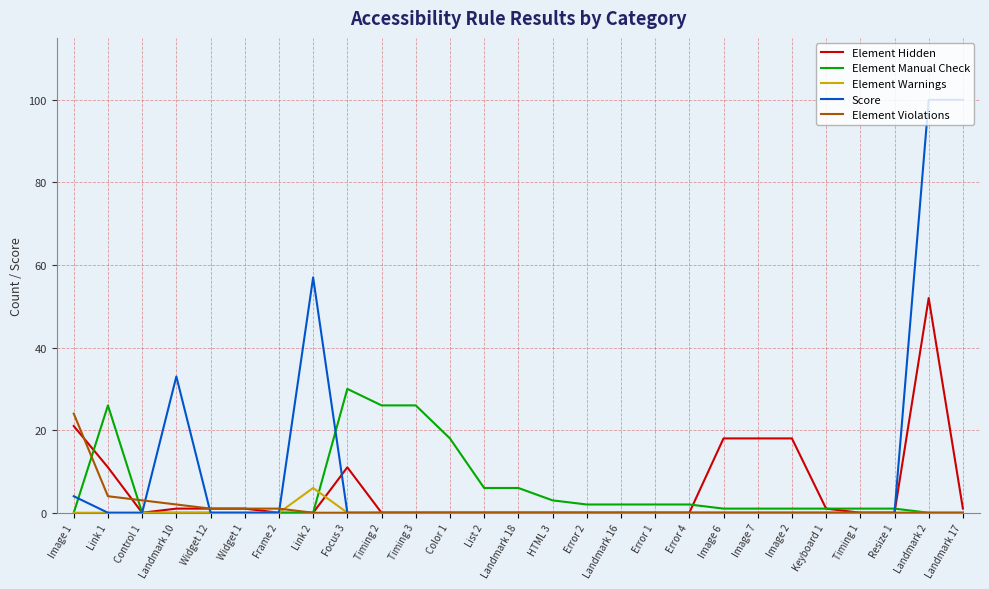

At which category is the sum across all series the highest?

Landmark 2